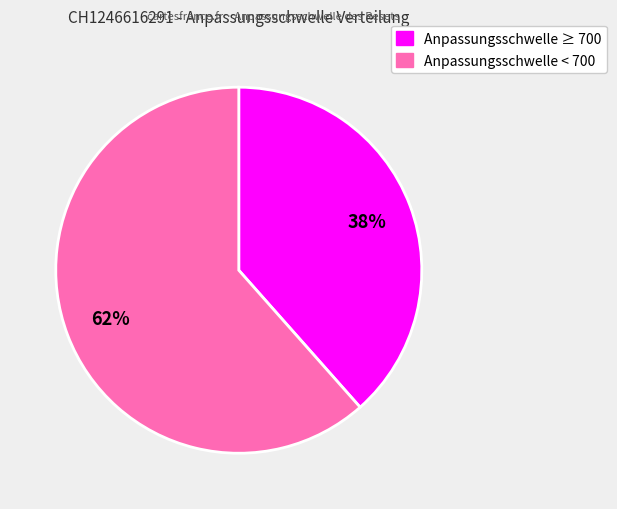

Is there any slice that represents more than half of the pie?

Yes